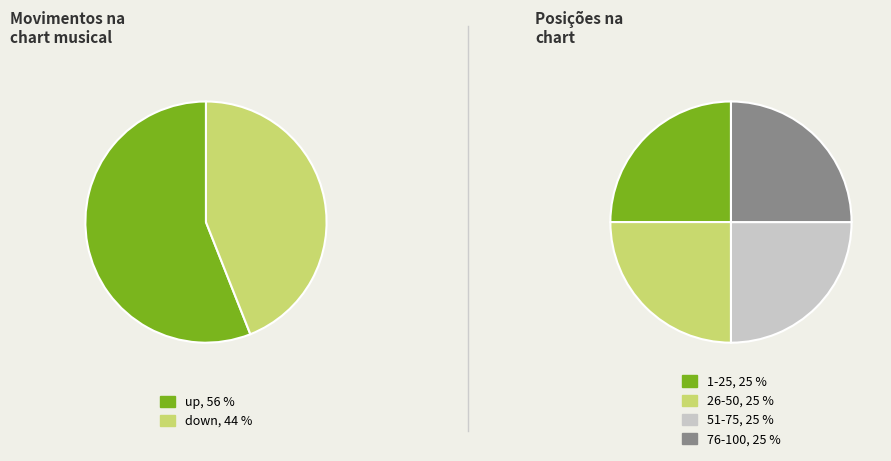

Is it true that down is 36% of the pie?

False